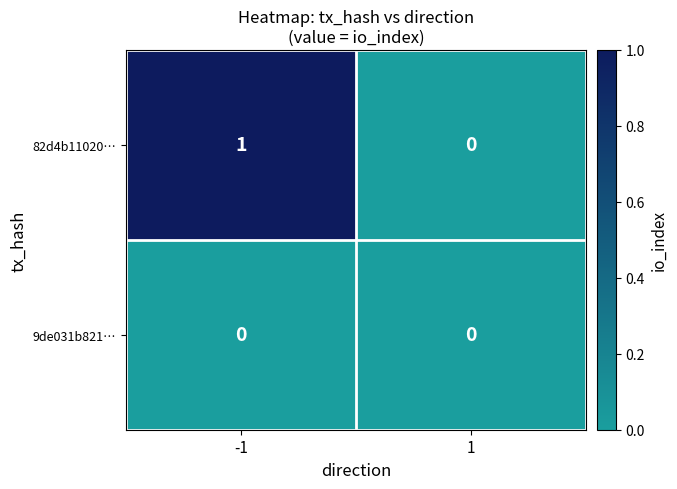

Reading left to right, extract all data points from this chart.

82d4b11020…: -1=1	1=0
9de031b821…: -1=0	1=0